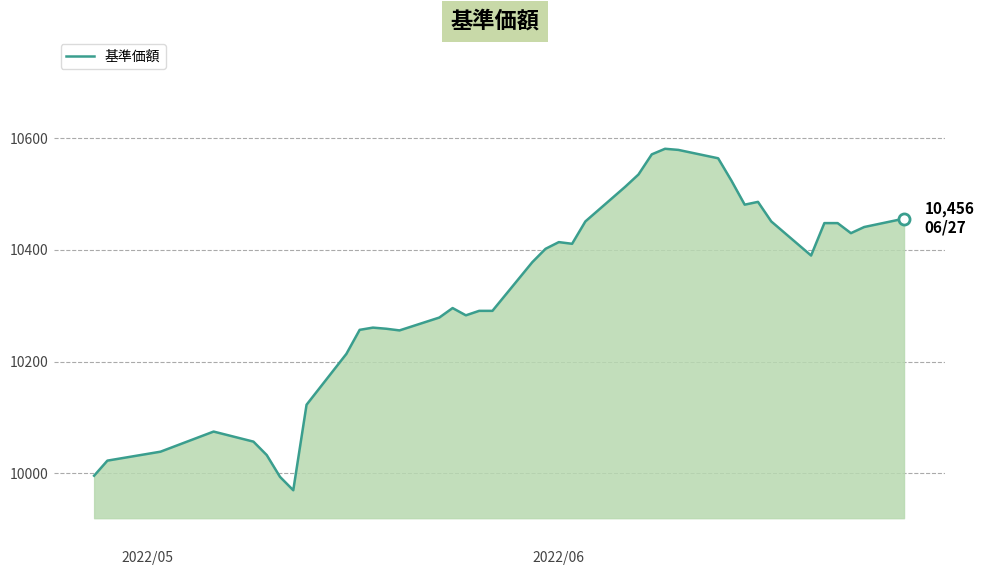

What is the smallest value displayed?

9970